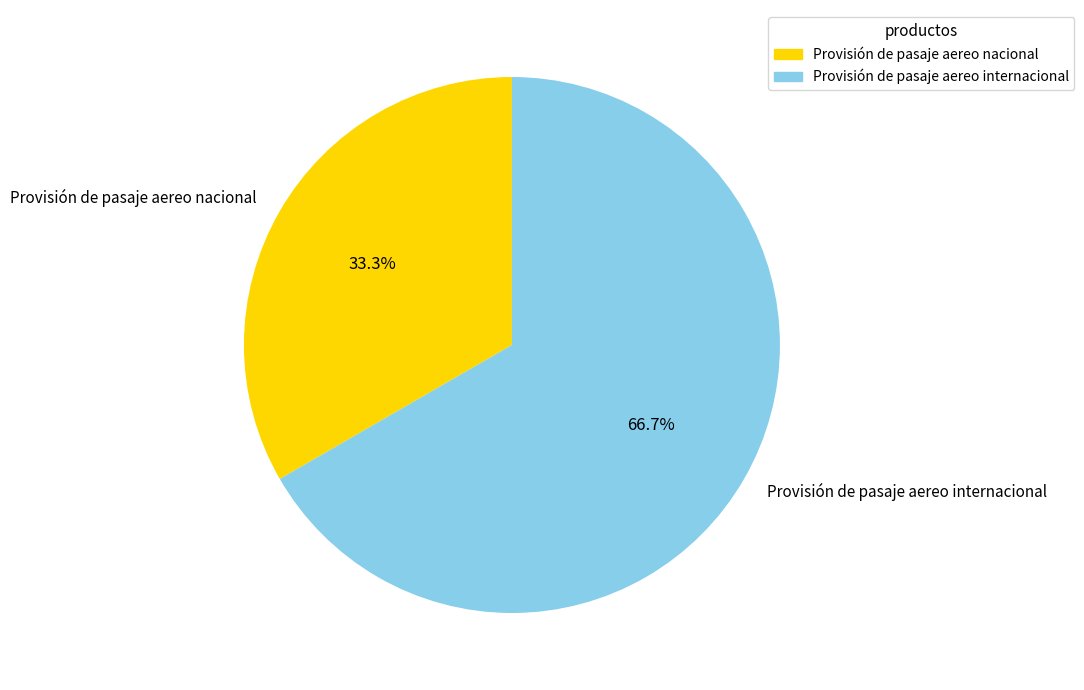

Does any single category account for the majority?

Yes